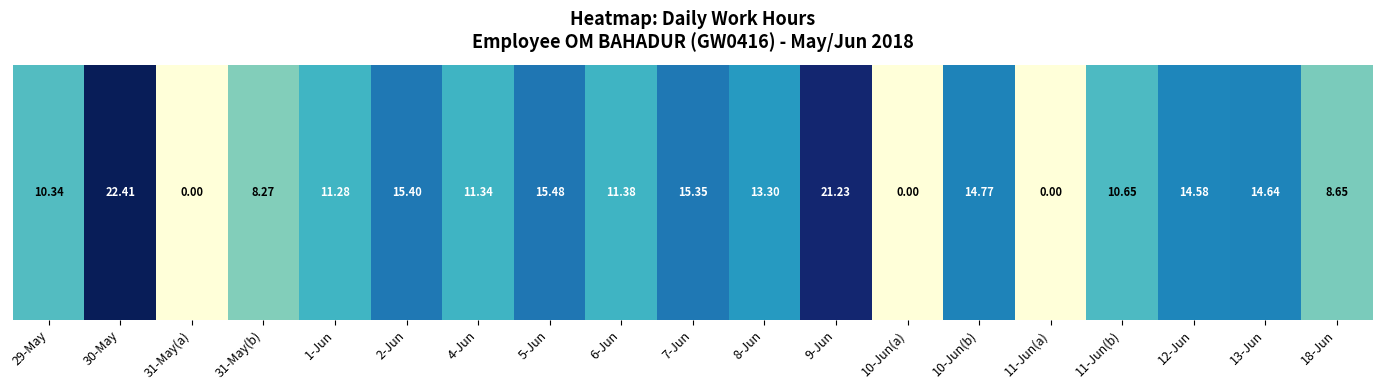

What is the sum of all values?

219.1